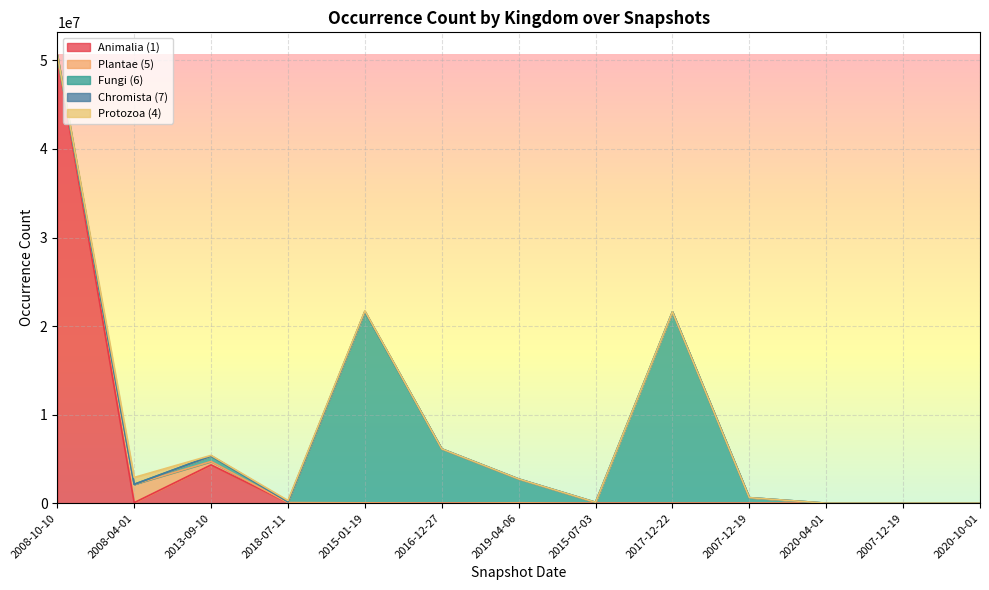

At which category is the sum across all series the highest?

2008-10-10